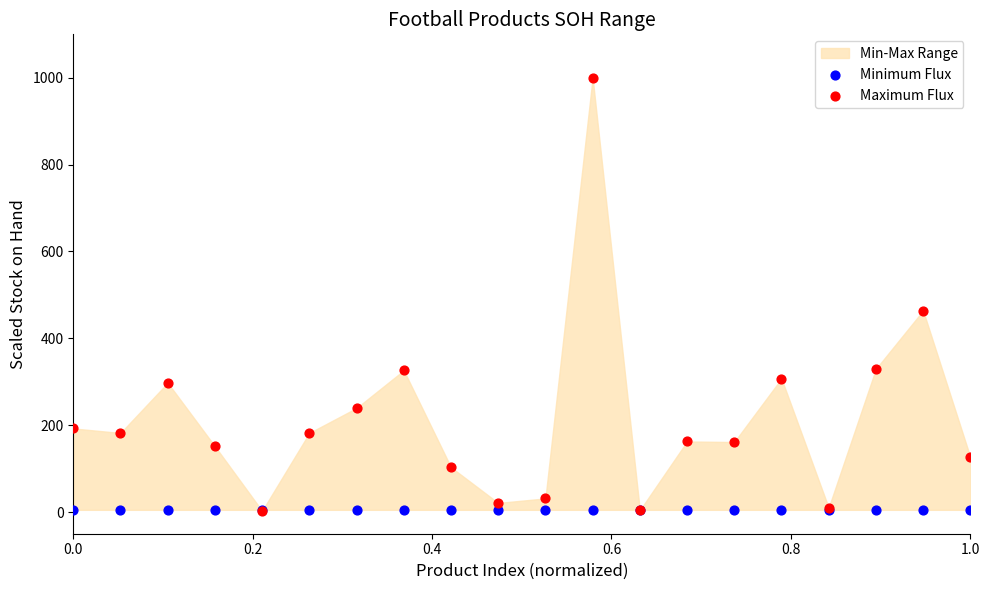

Across all series, what Y value is closest to 501?

463.8